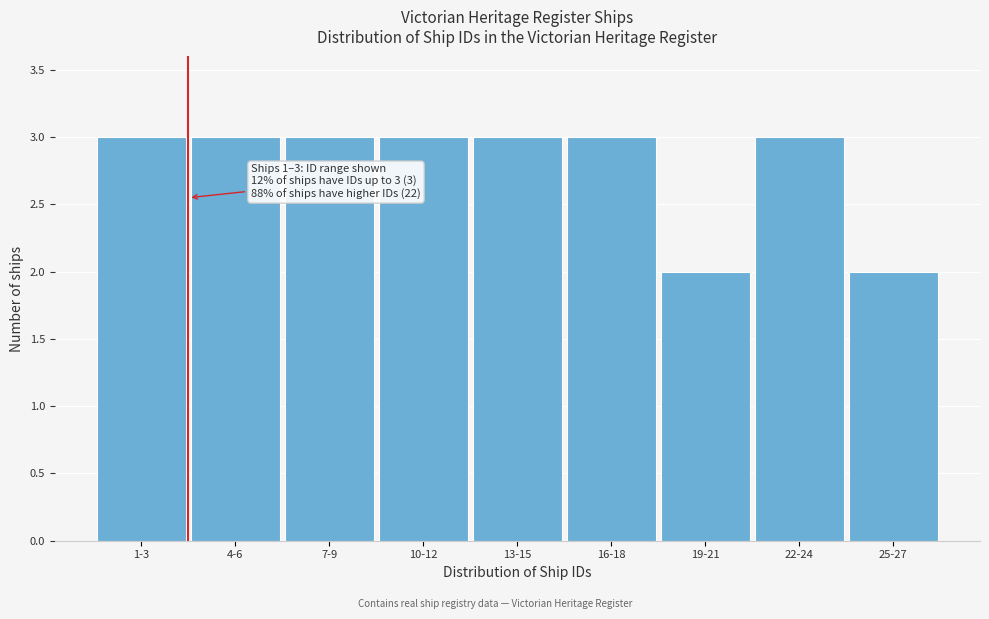

Reading right to left, list all the values displayed in this chart.

2	3	2	3	3	3	3	3	3